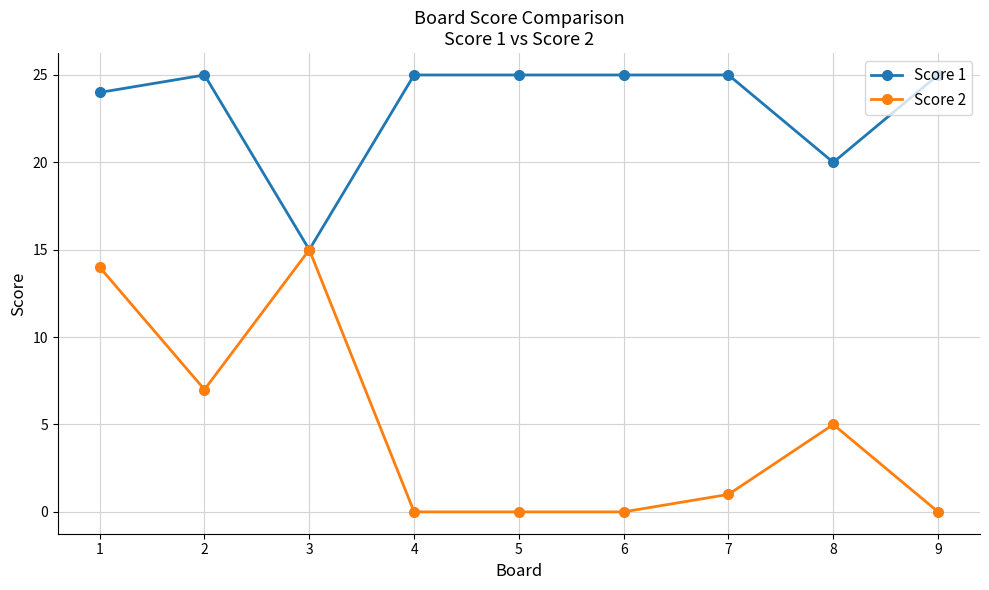

Where is Score 2 nearest to the value 7?

2